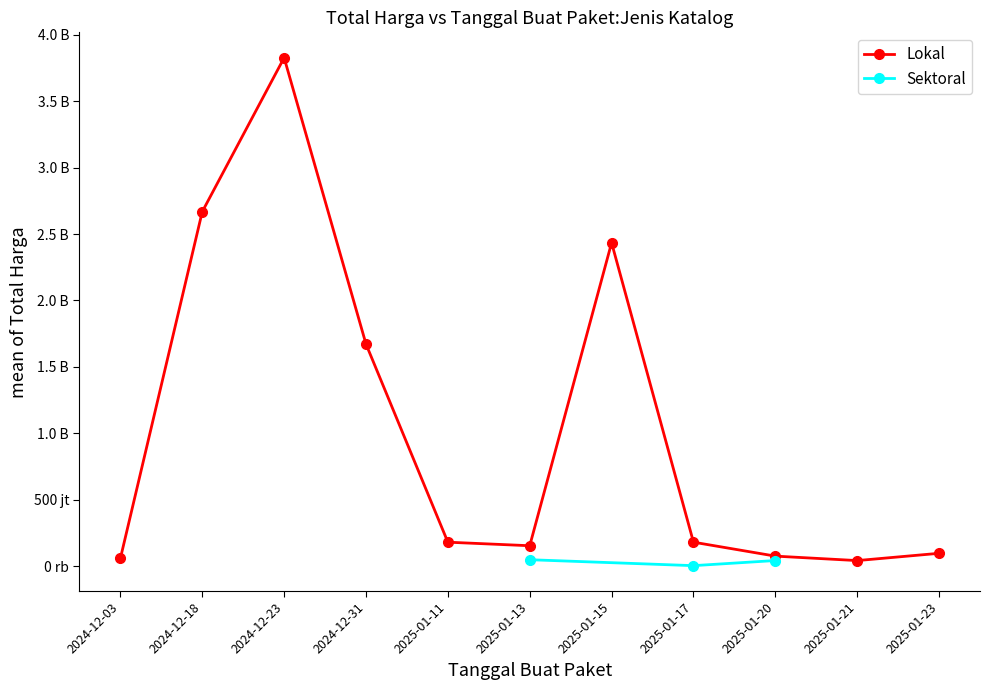

What is the greatest value displayed?

3889401600